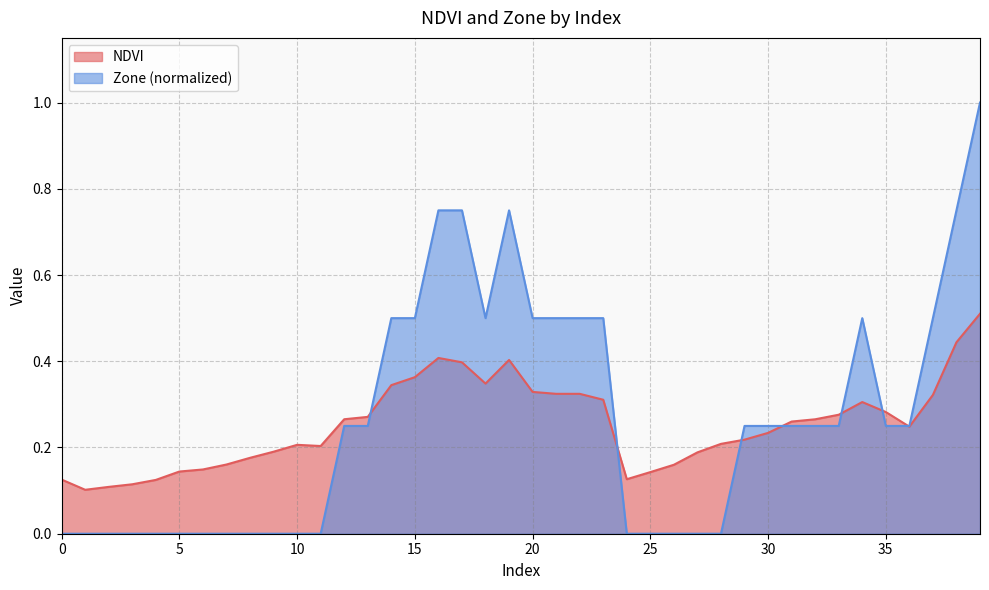

Which series has the widest spread of values?

Zone (normalized)